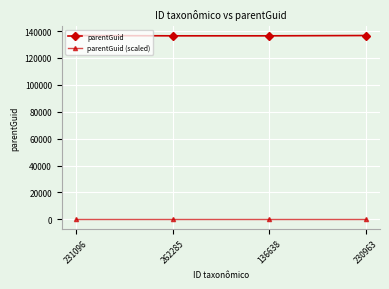

True or false: parentGuid (scaled) and parentGuid cross at least once.

False